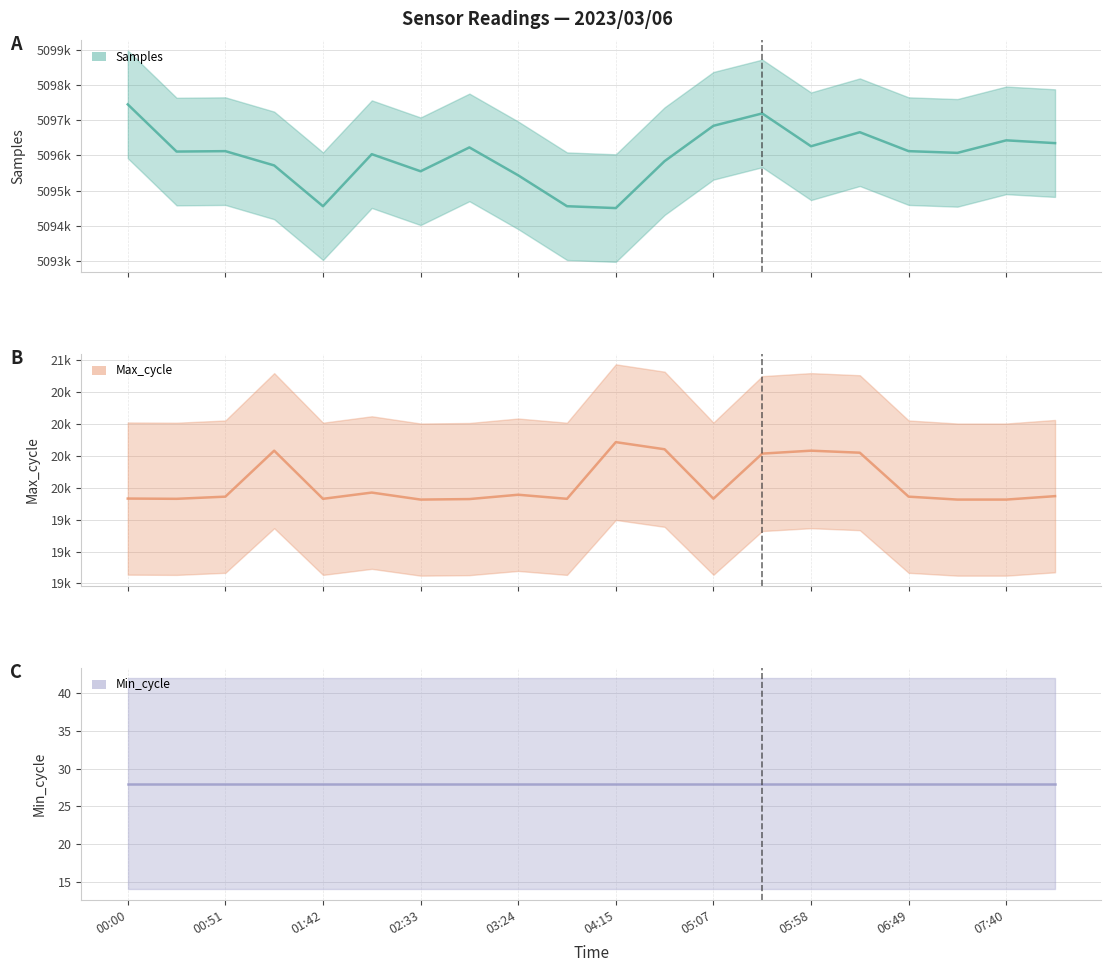

Read the Min_cycle (central) value at 02:33.

28